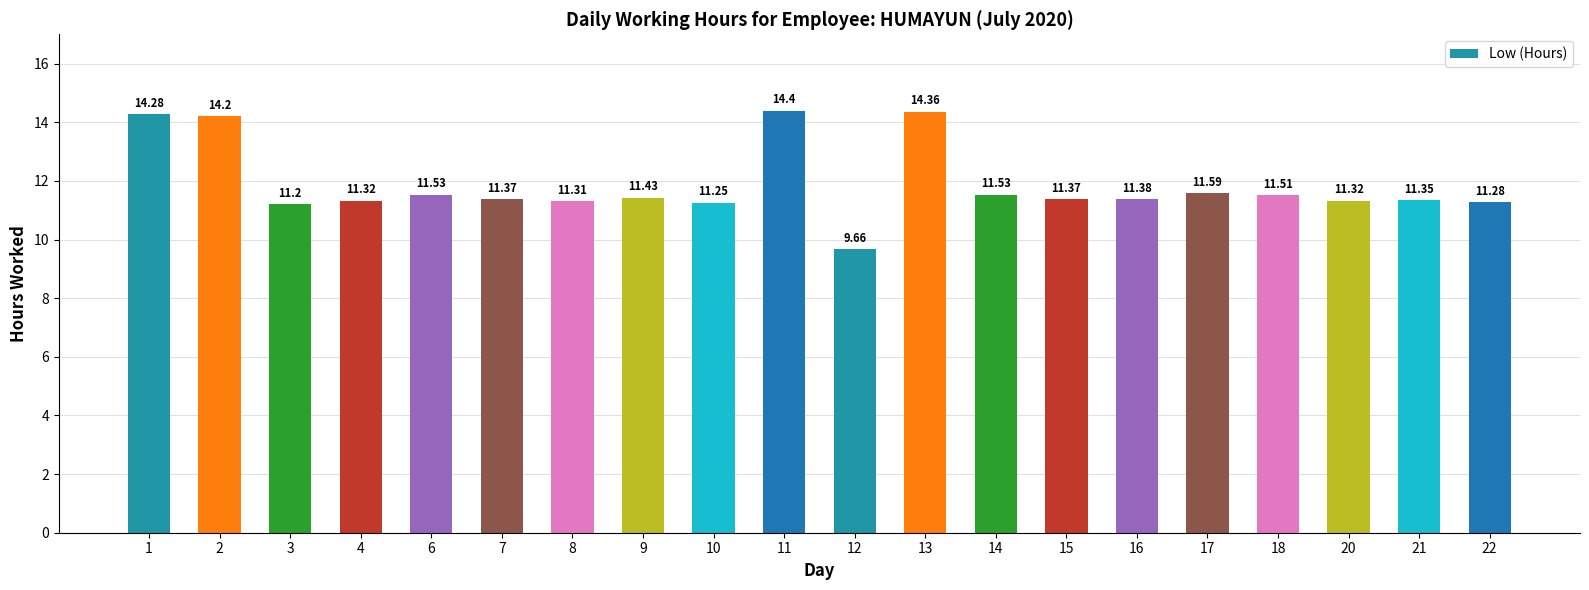

How many data points does each series have?

20